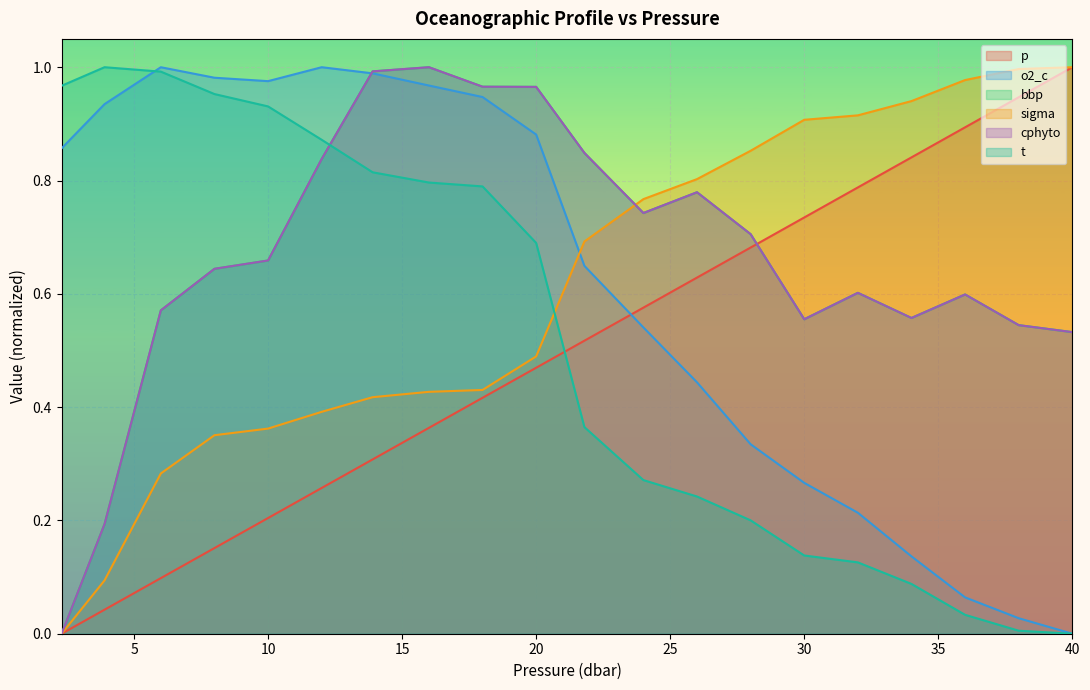

Does the chart display data point markers on the line(s)?

No